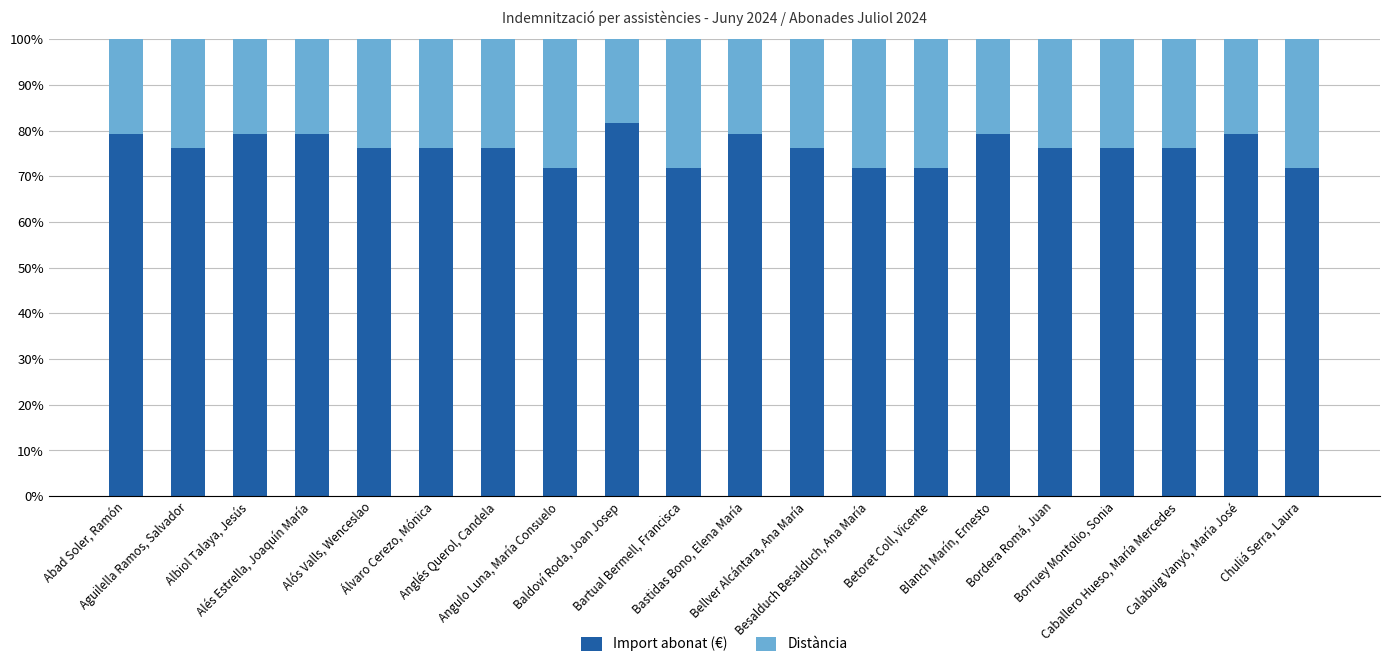

What is the highest value of the Import abonat (€) series?

81.8